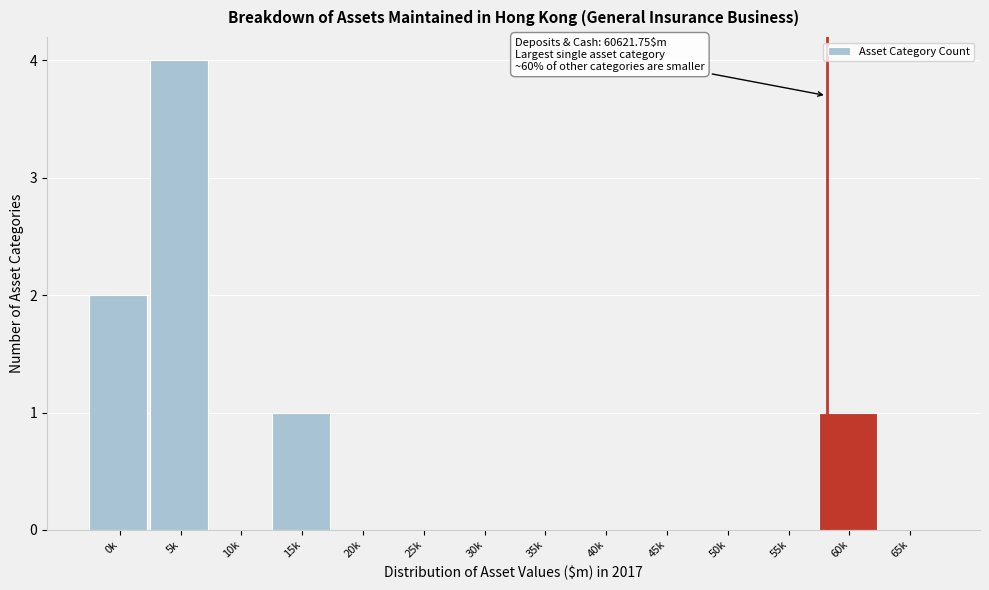

Reading left to right, list all the values displayed in this chart.

0k=2	5k=4	10k=0	15k=1	20k=0	25k=0	30k=0	35k=0	40k=0	45k=0	50k=0	55k=0	60k=1	65k=0